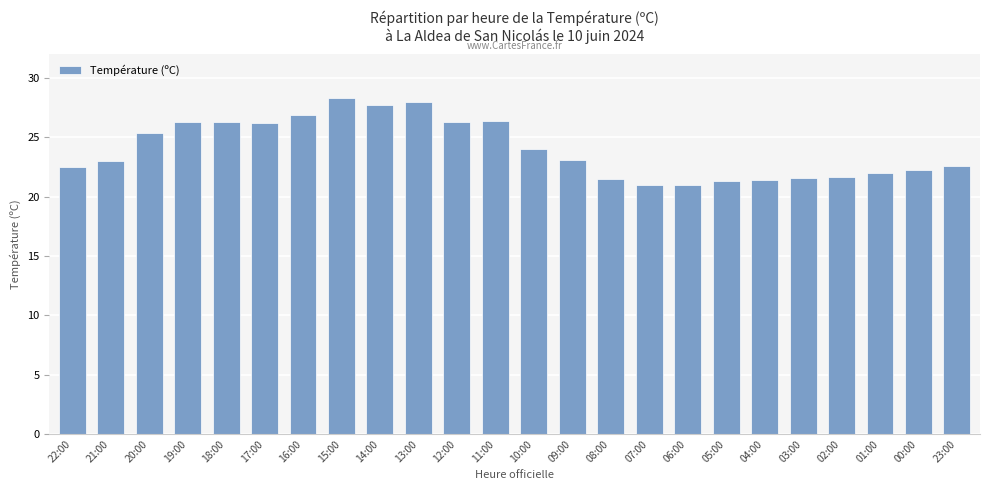

Is it true that the value at 14:00 is 27.7?

True